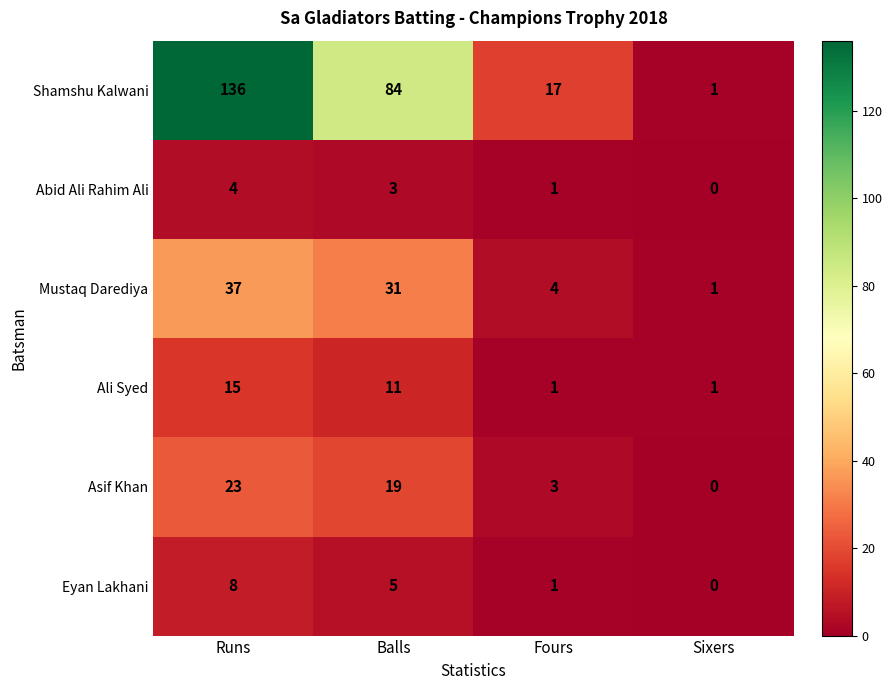

What is the sum of all Abid Ali Rahim Ali values?

8